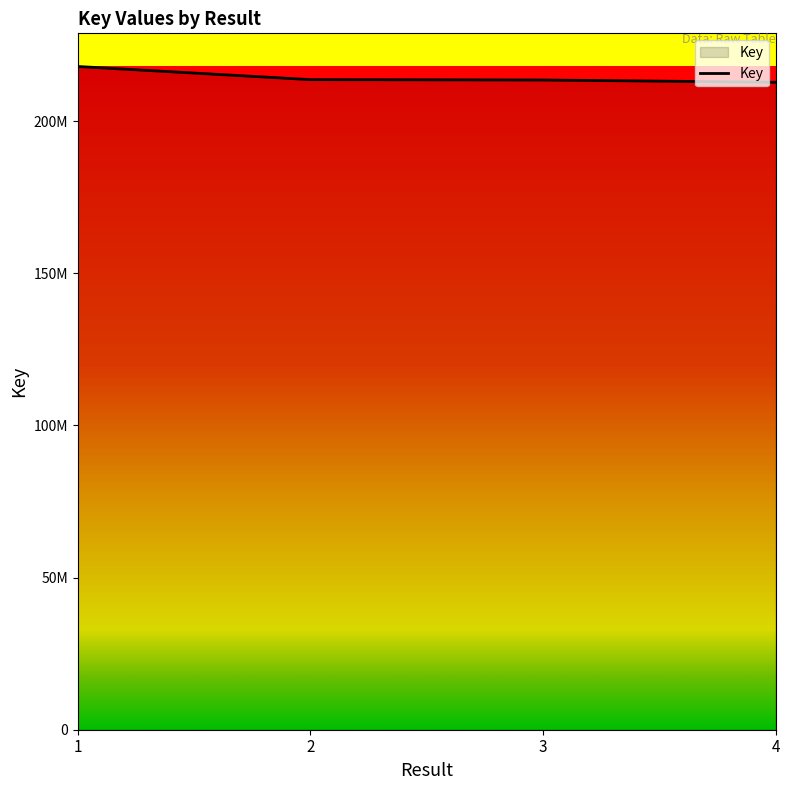

Does the chart display data point markers on the line(s)?

No